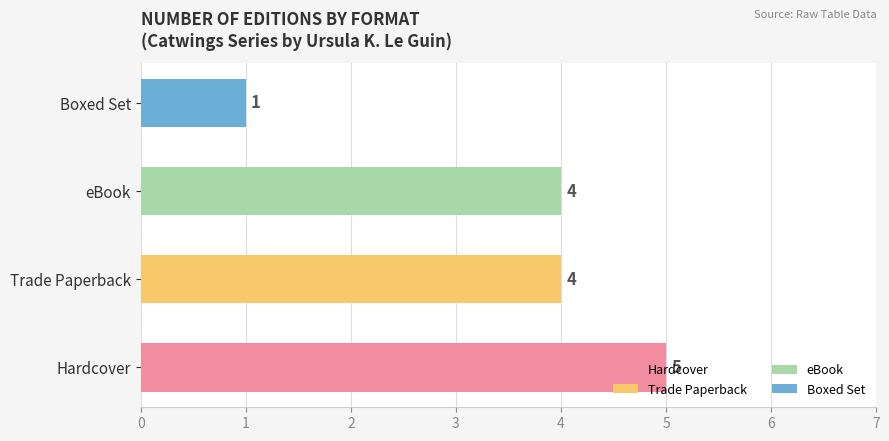

Does the chart contain any negative values?

No